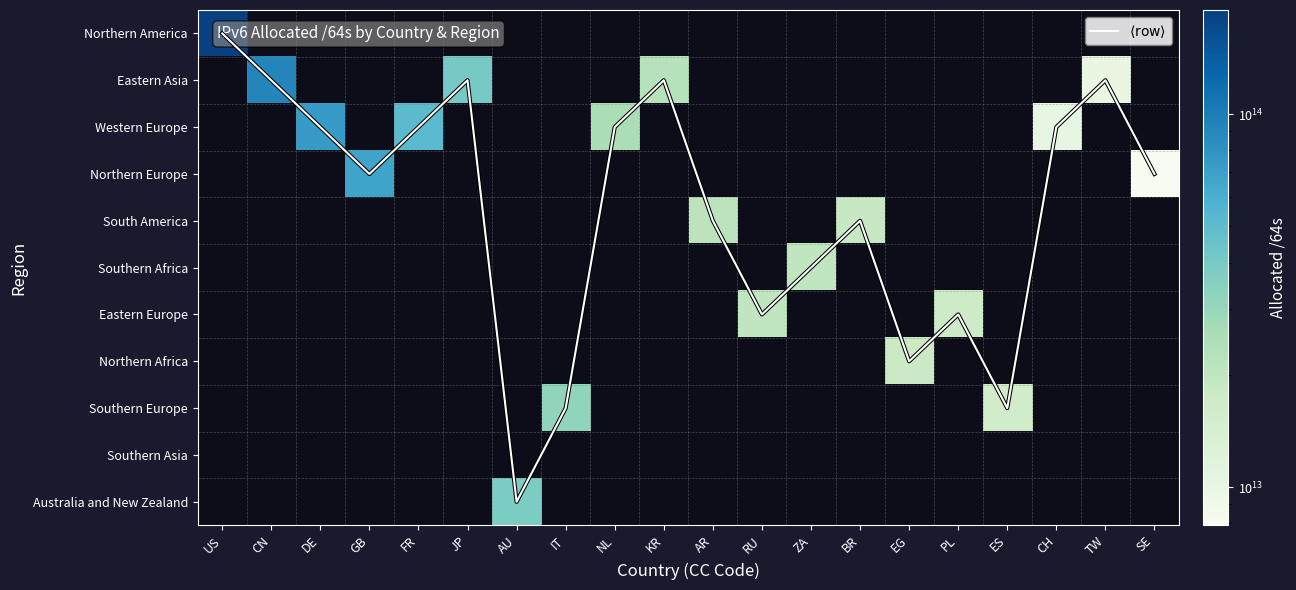

What is the difference between the highest and lowest values at IT?

32173601128440.0